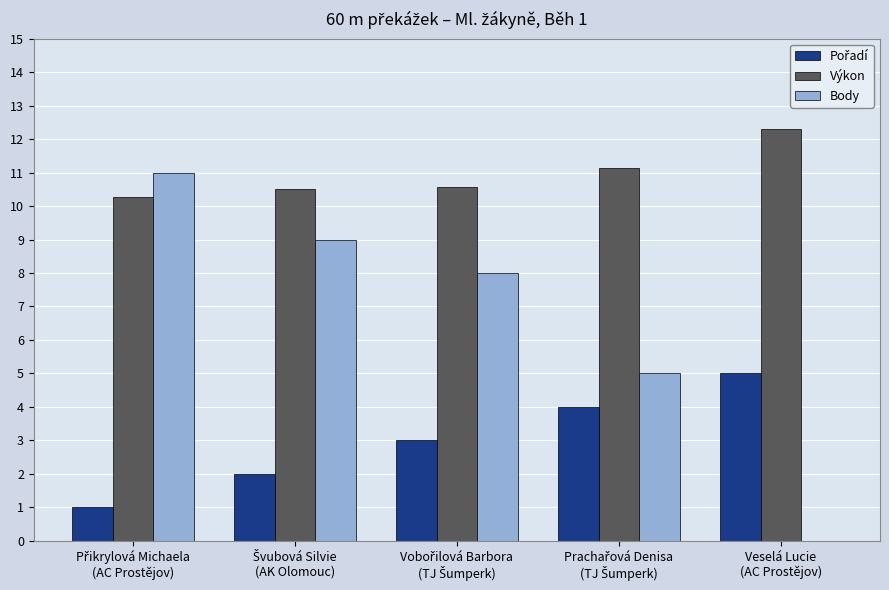

Which series has the largest total across all categories?

Výkon